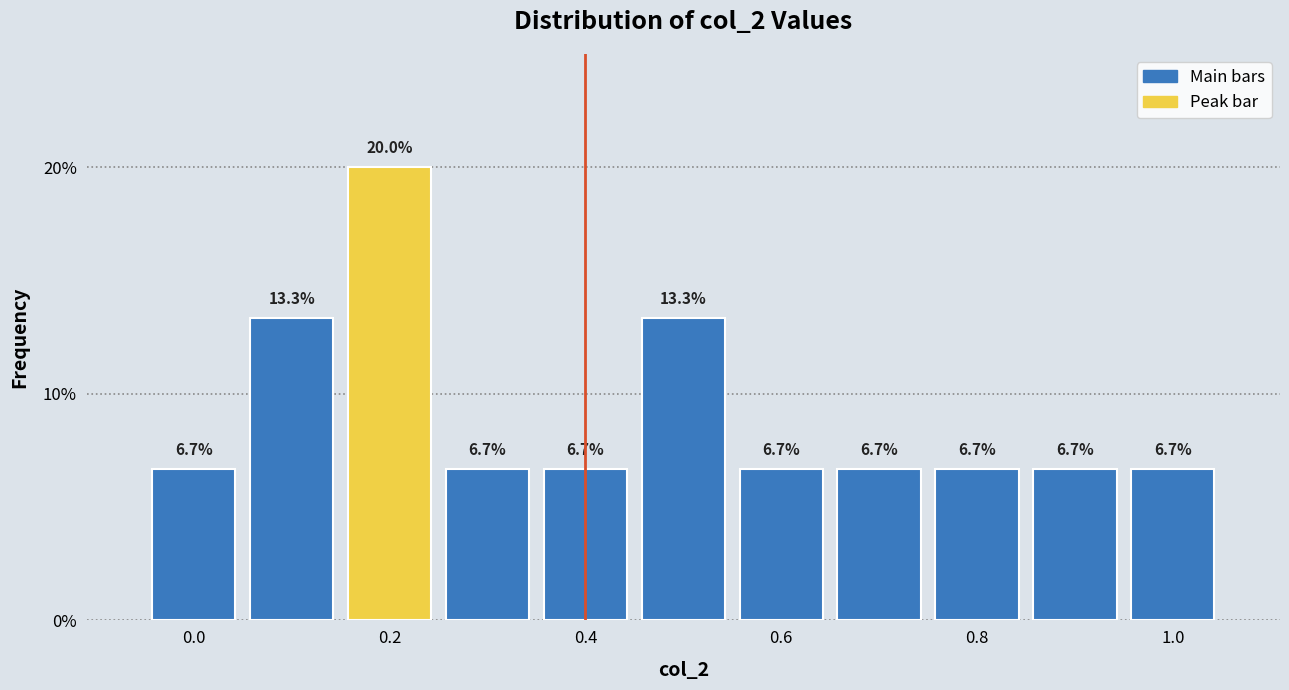

How tall is the bar that spans 0.35 to 0.45 on the x-axis? The bar edges are not printed on the chart, so give them approximately, as read against the axis.

6.7